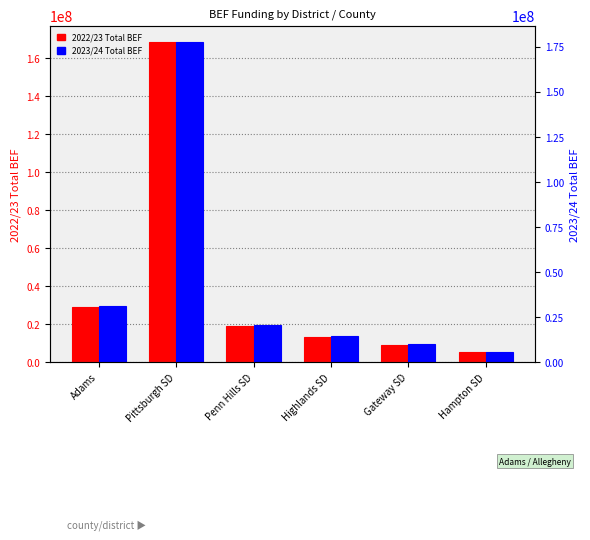

What position from the right is Gateway SD?

2